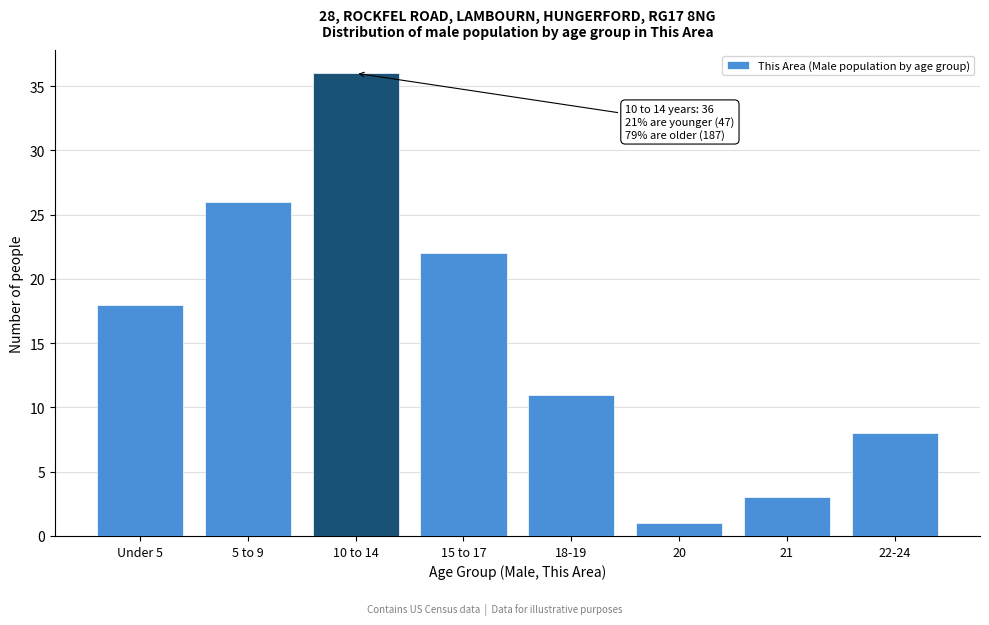

Reading left to right, transcribe all the data shown in this chart.

18	26	36	22	11	1	3	8